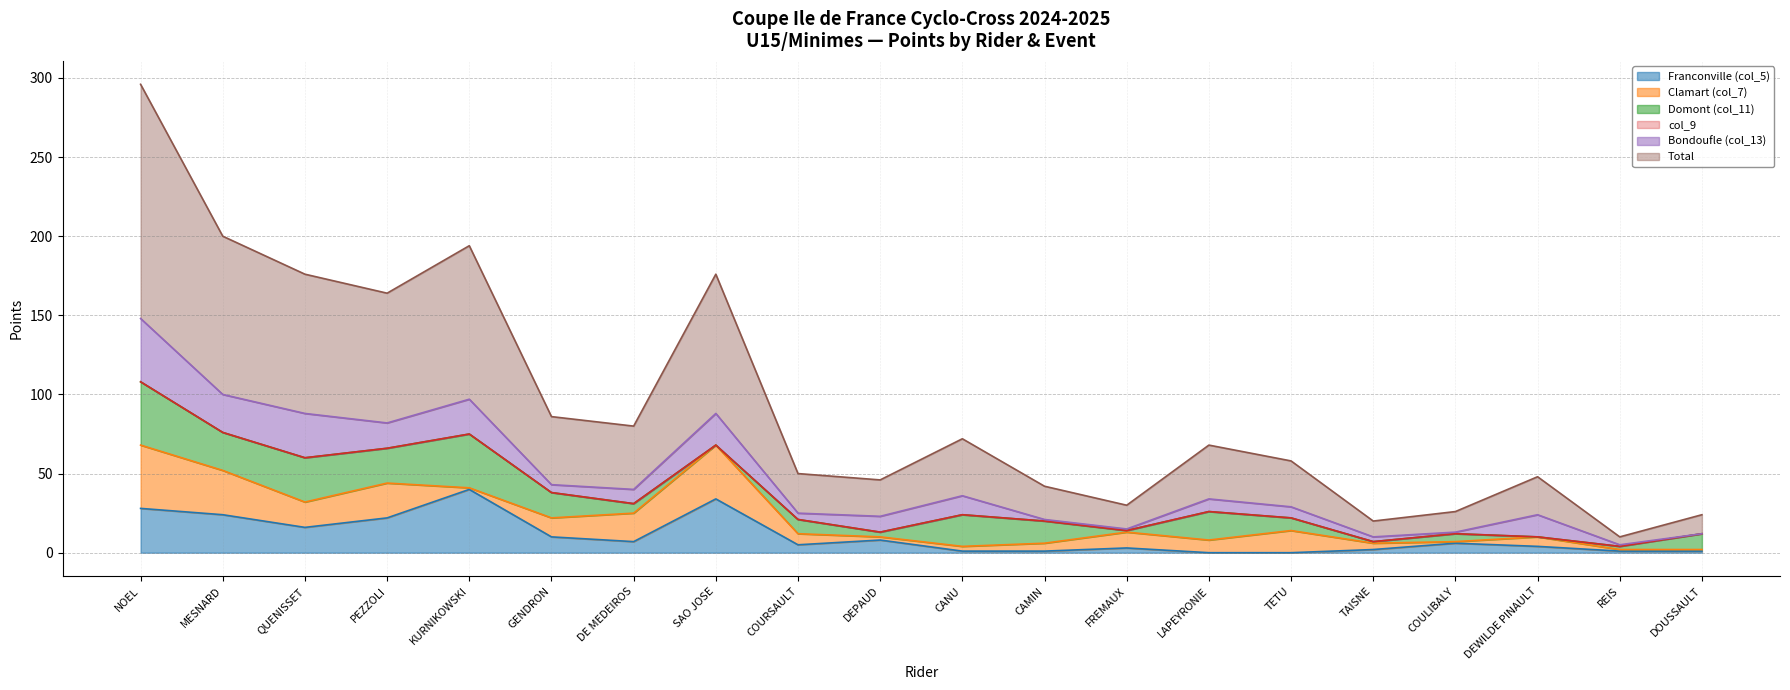

True or false: Clamart (col_7) and col_9 cross at least once.

False